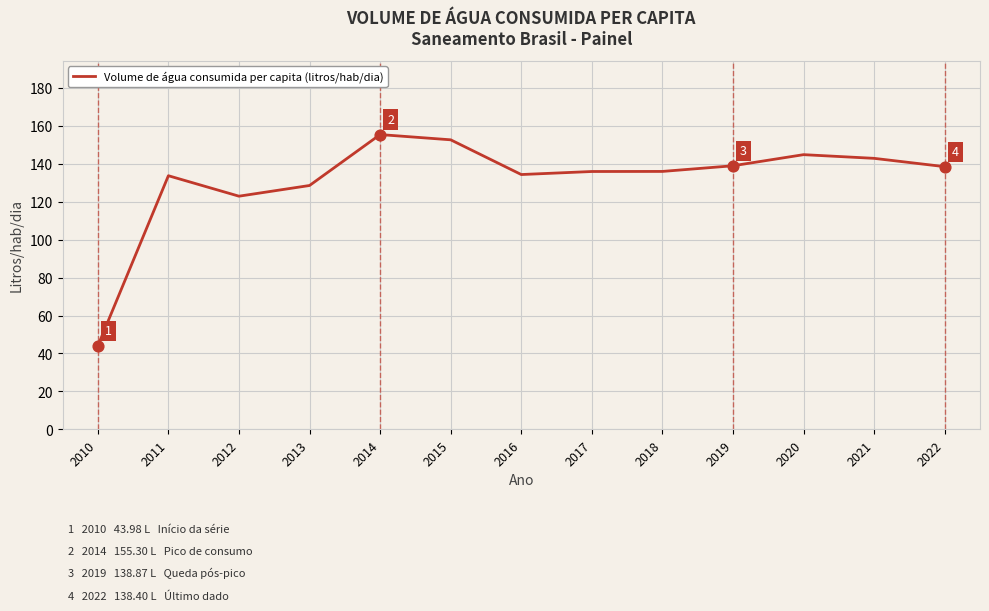

What is the change in value from 2013 to 2014?

+26.8